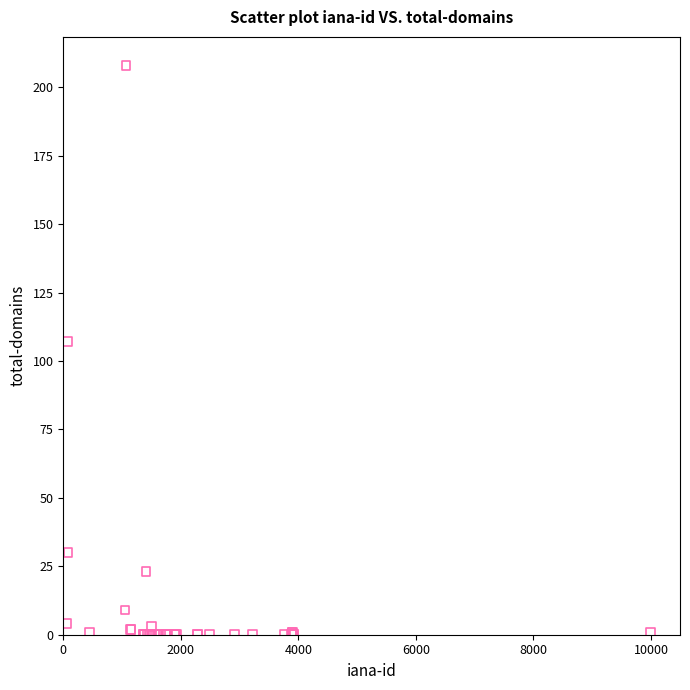

What Y value in the scatter plot is closest to 104?

107